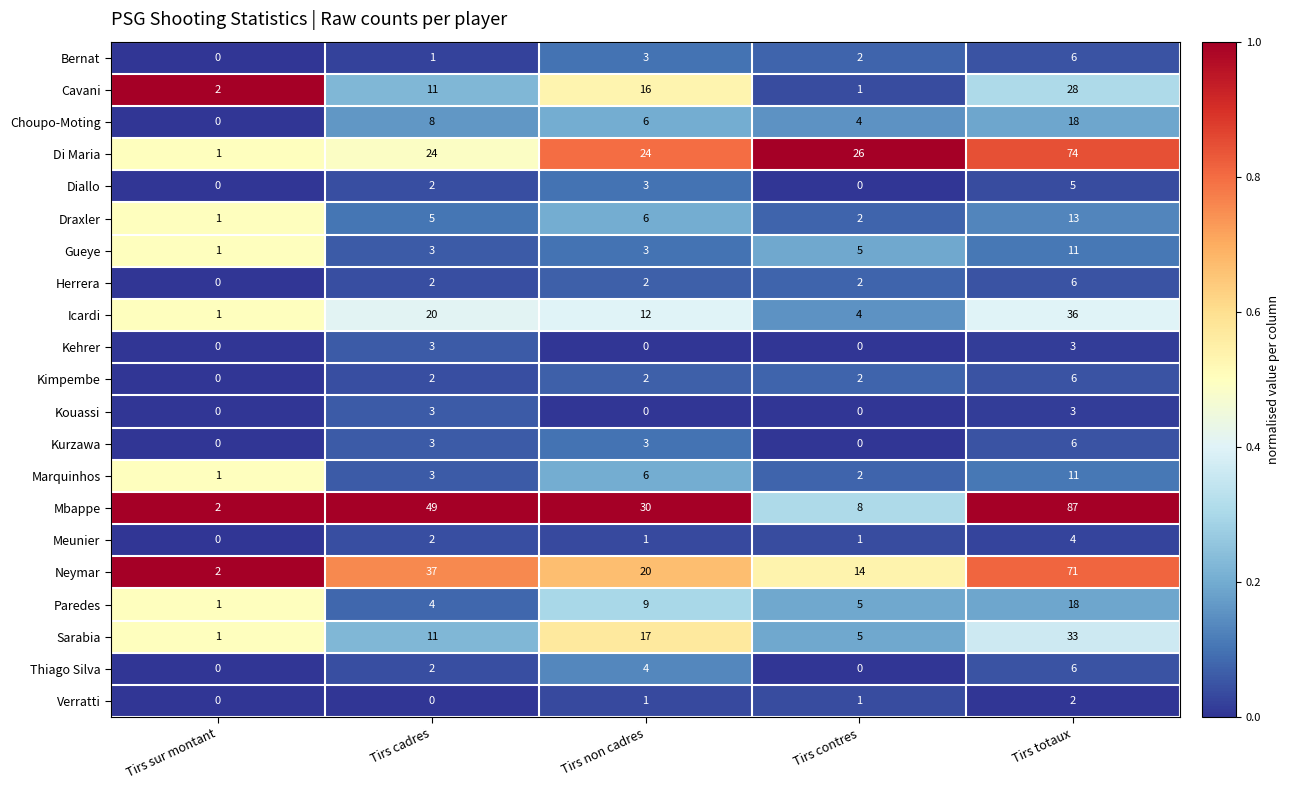

At which category is the sum across all series the highest?

Tirs totaux